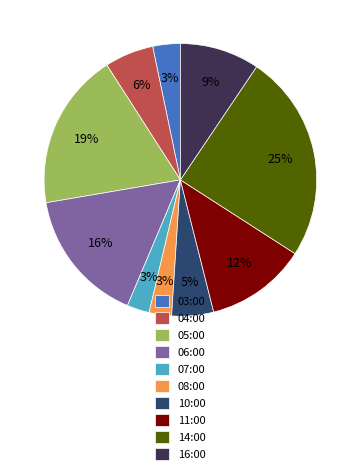

True or false: 11:00 accounts for 1% of the total.

False